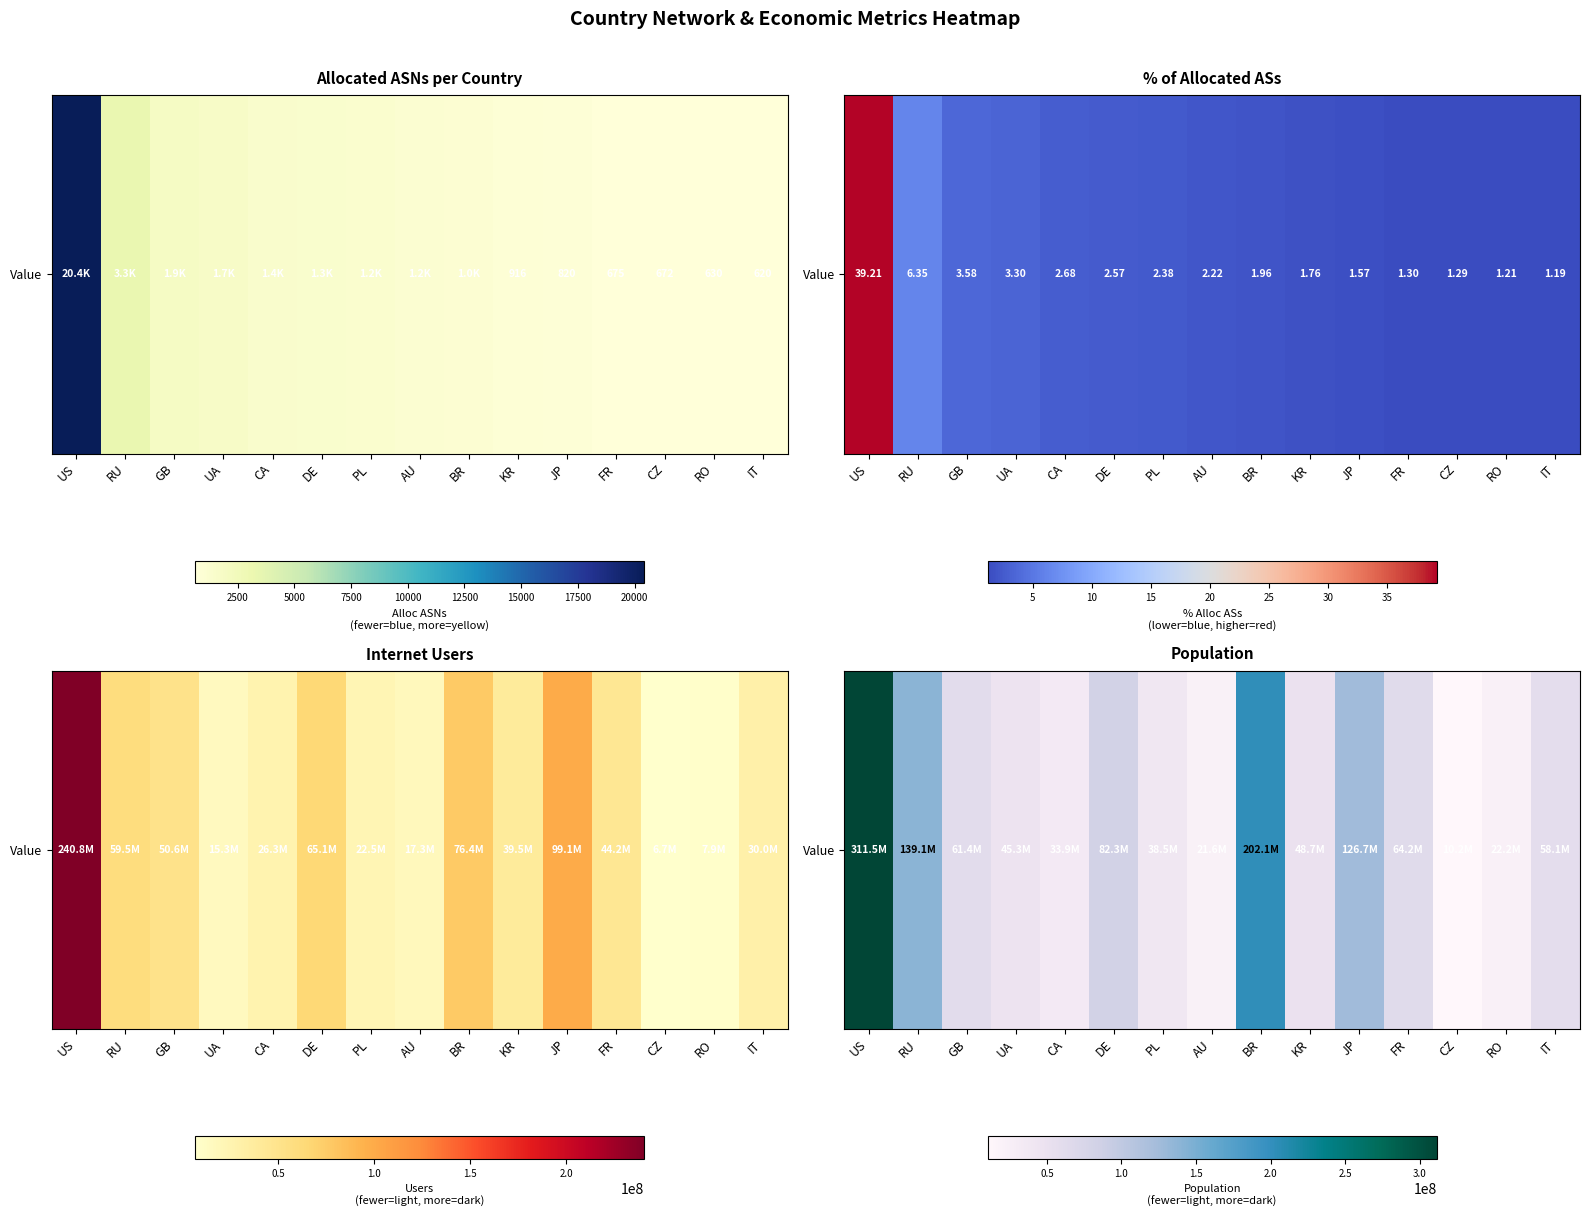

What is the average value?

84373911